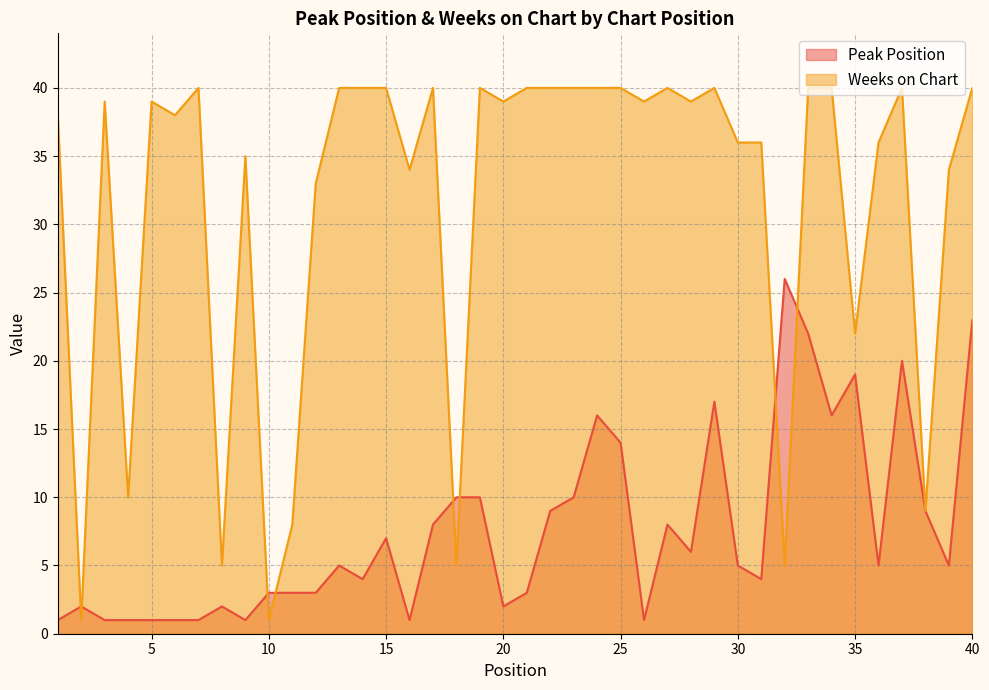

Which series has the widest spread of values?

Weeks on Chart